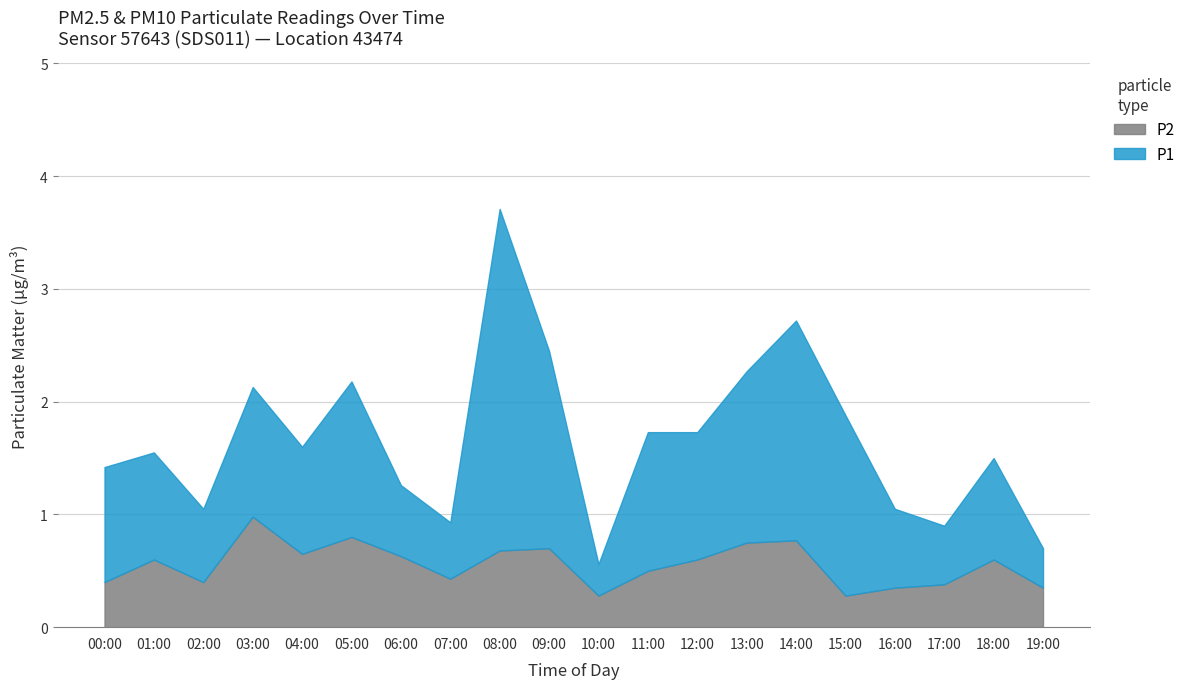

Reading left to right, transcribe all the data shown in this chart.

P1: 1.0	0.9	0.7	1.1	0.9	1.4	0.6	0.5	3.0	1.8	0.3	1.2	1.1	1.5	1.9	1.6	0.7	0.5	0.9	0.3
P2: 0.4	0.6	0.4	1.0	0.7	0.8	0.6	0.4	0.7	0.7	0.3	0.5	0.6	0.8	0.8	0.3	0.3	0.4	0.6	0.3